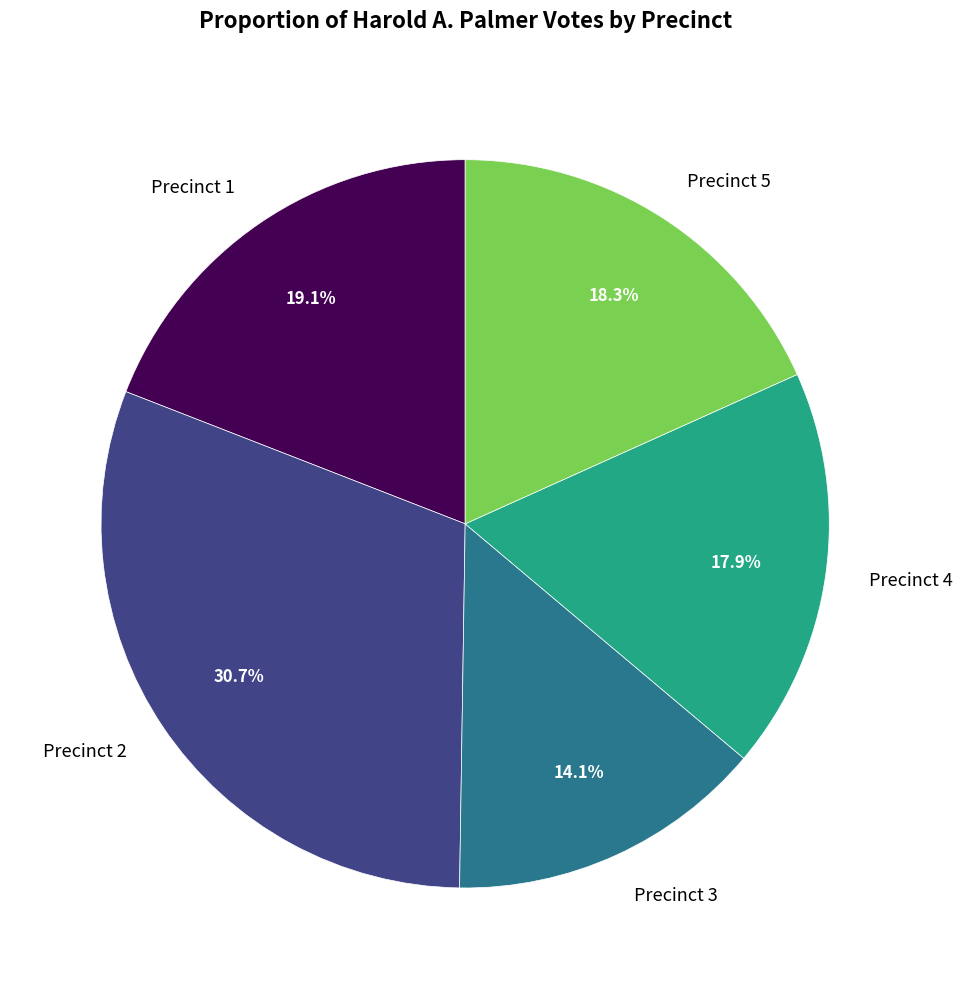

What percentage is NOT represented by Precinct 2?

69.3%